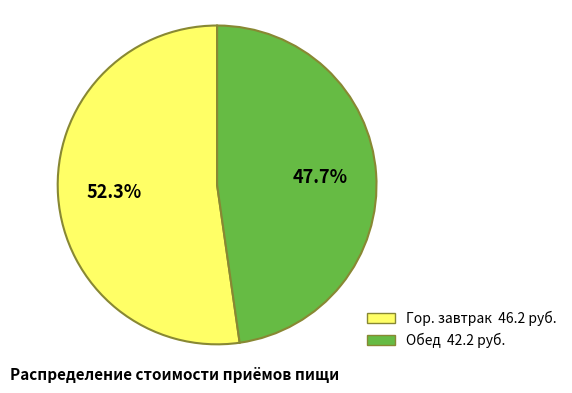

Which category accounts for the majority?

Гор. завтрак